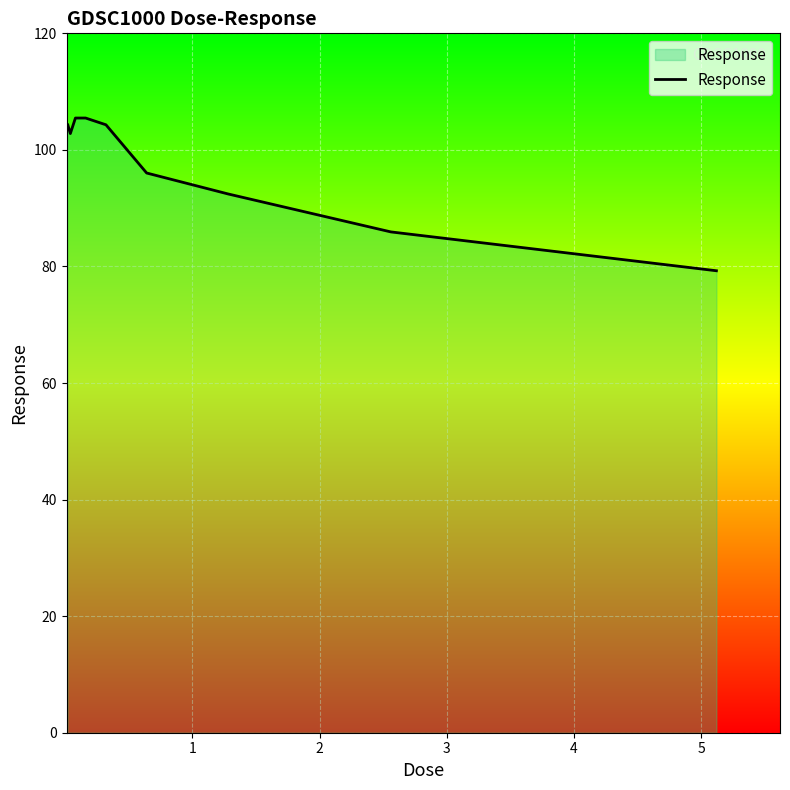

How many categories are shown in the chart?

9